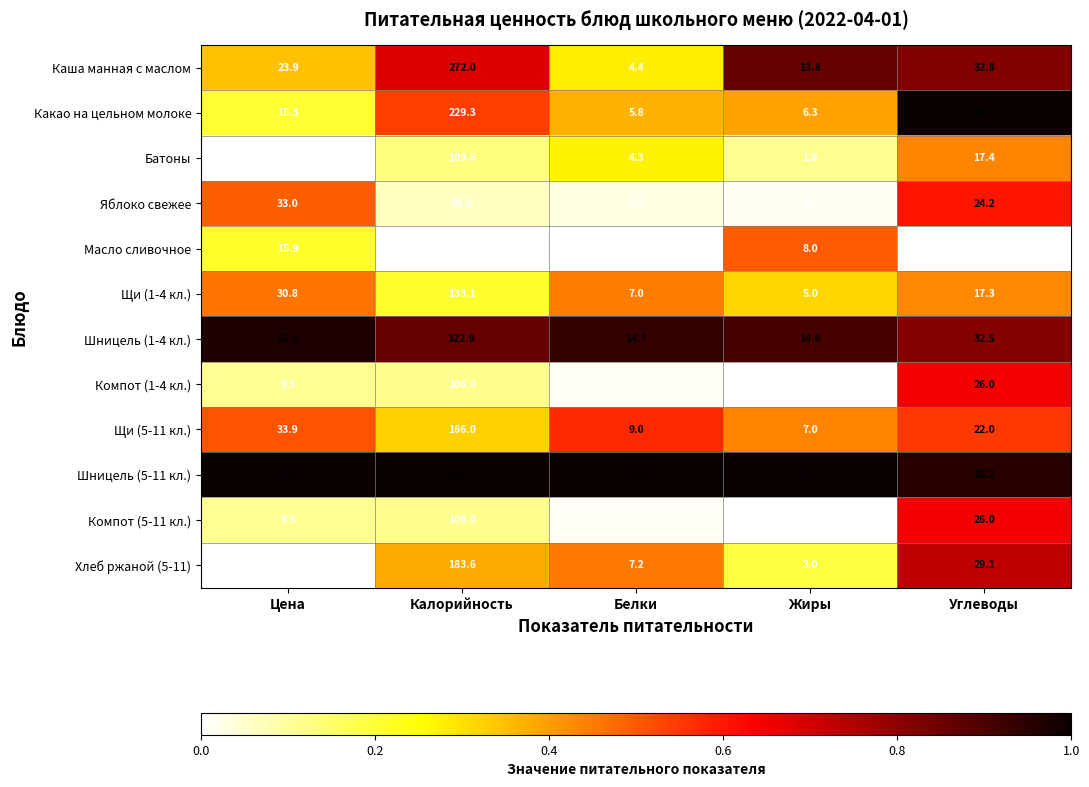

What is the difference between the highest and lowest values at Калорийность?

291.5